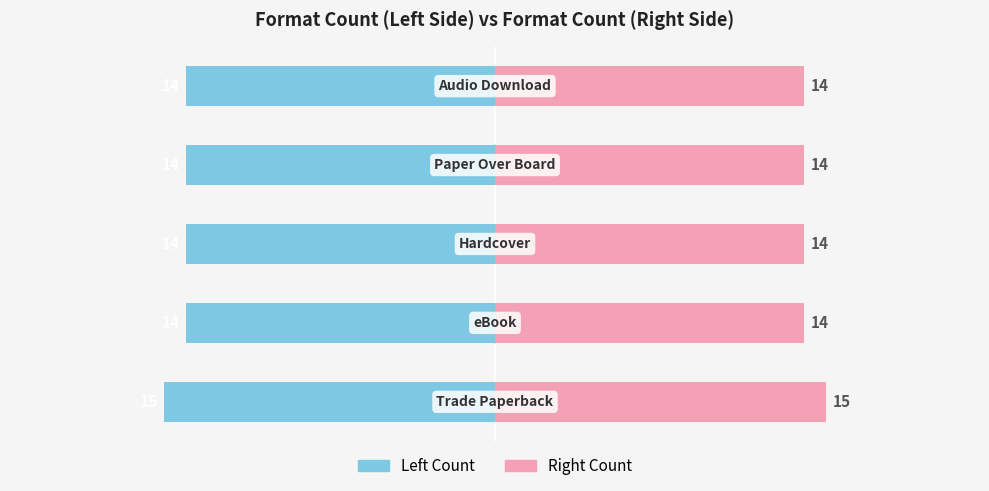

What is the lowest value of the eBook Count series?

14